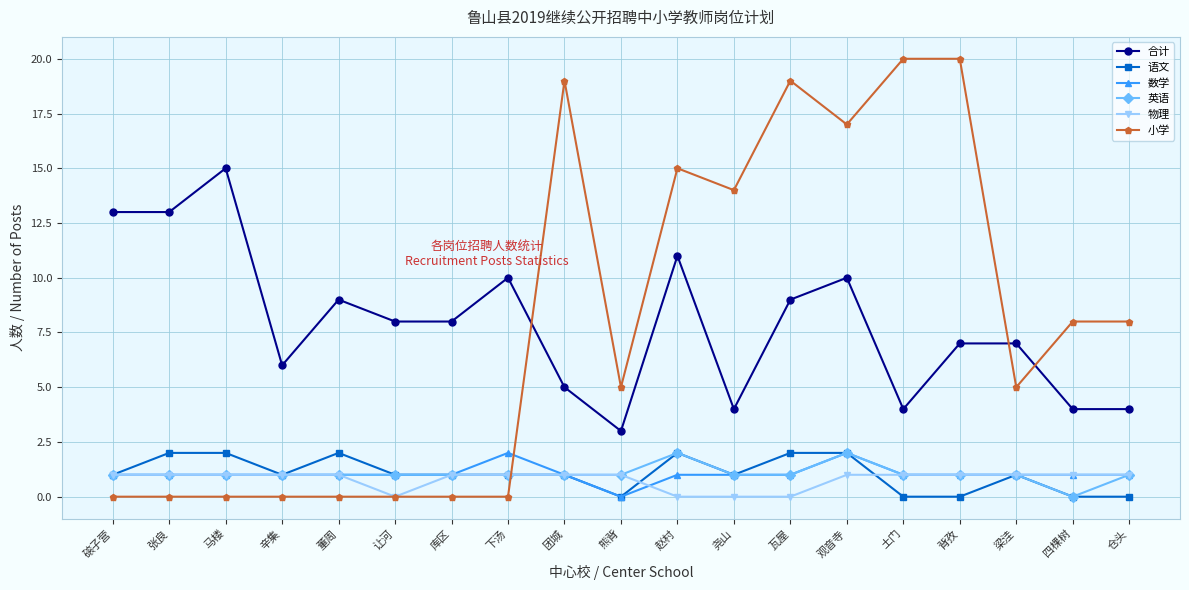

Count the 英语 values in the range 1 to 2.

18